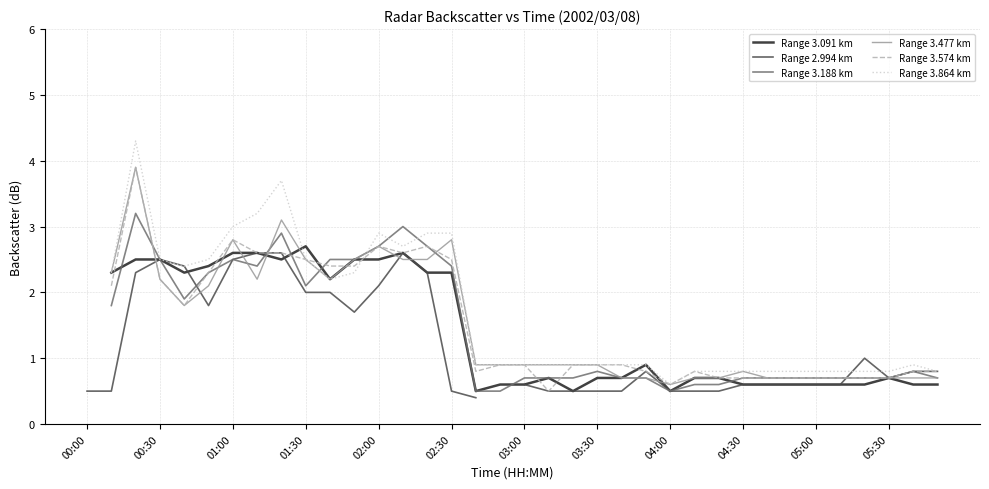

The Range 3.574 km series shows 2.6 at 13. True or false?

True